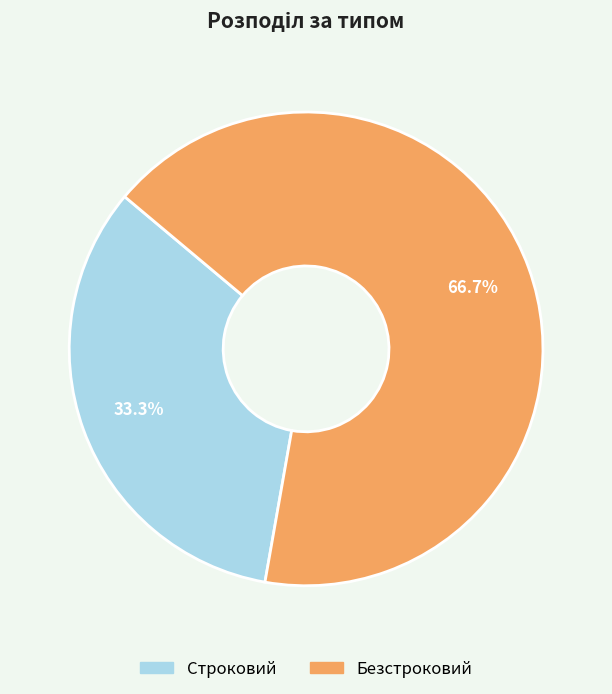

To the nearest percent, what percentage of the pie is Безстроковий?

67%